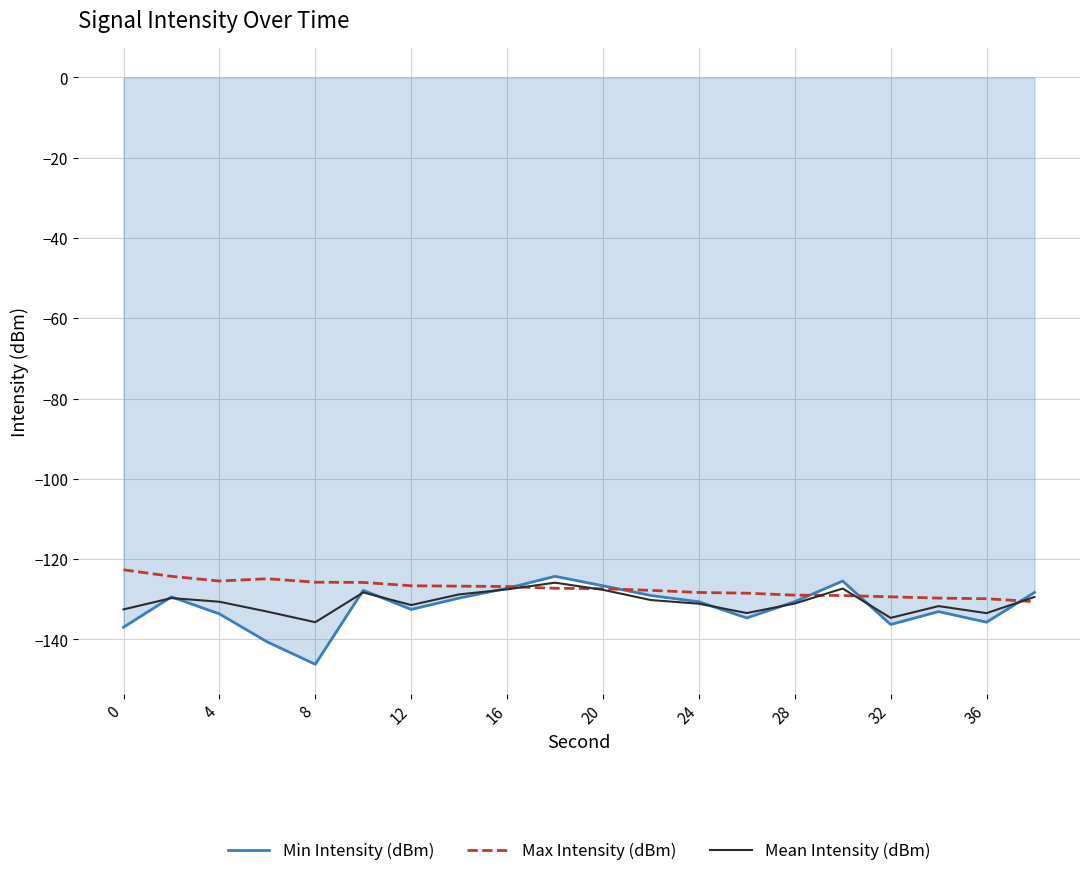

What is the smallest value displayed?

-146.2